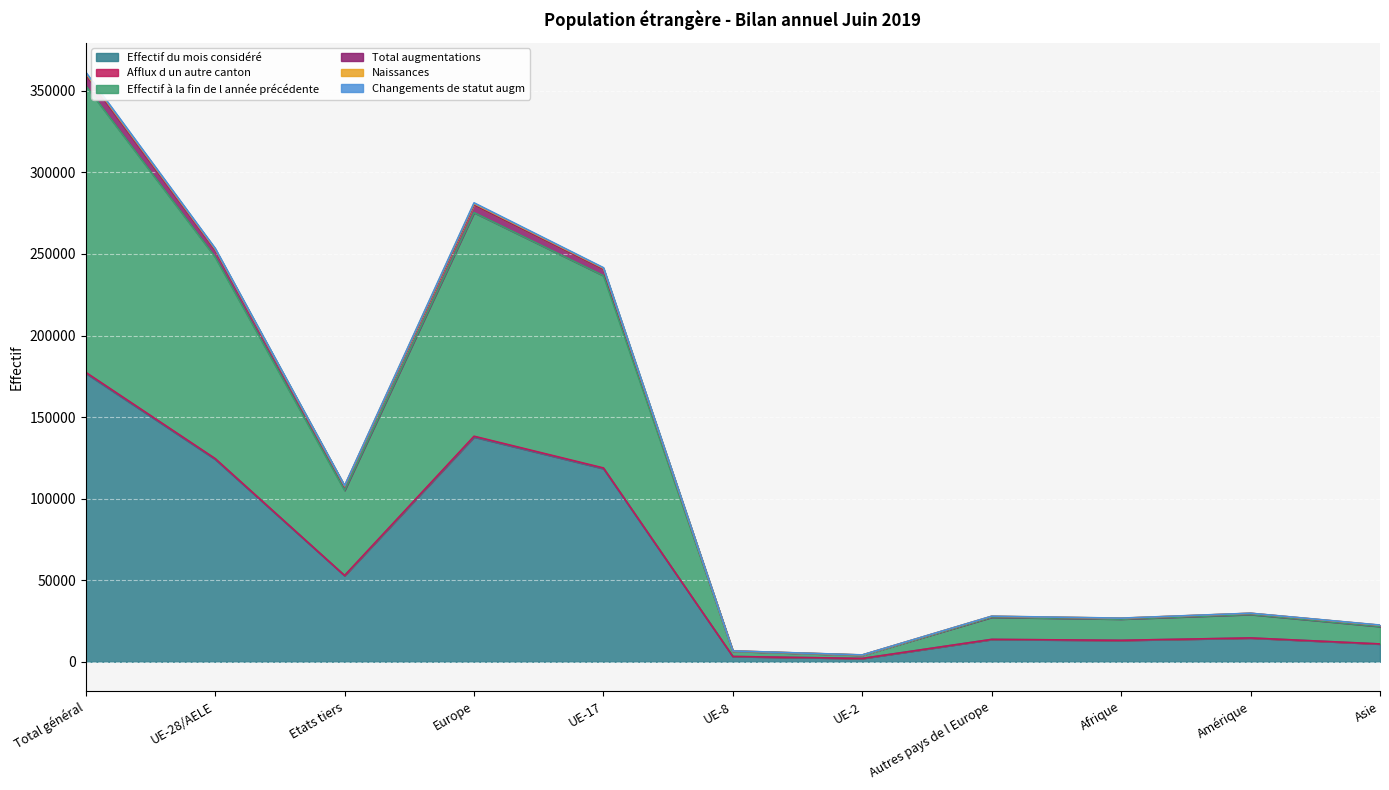

What are all the series names shown in the legend?

Effectif du mois considéré, Afflux d un autre canton, Effectif à la fin de l année précédente, Total augmentations, Naissances, Changements de statut augm